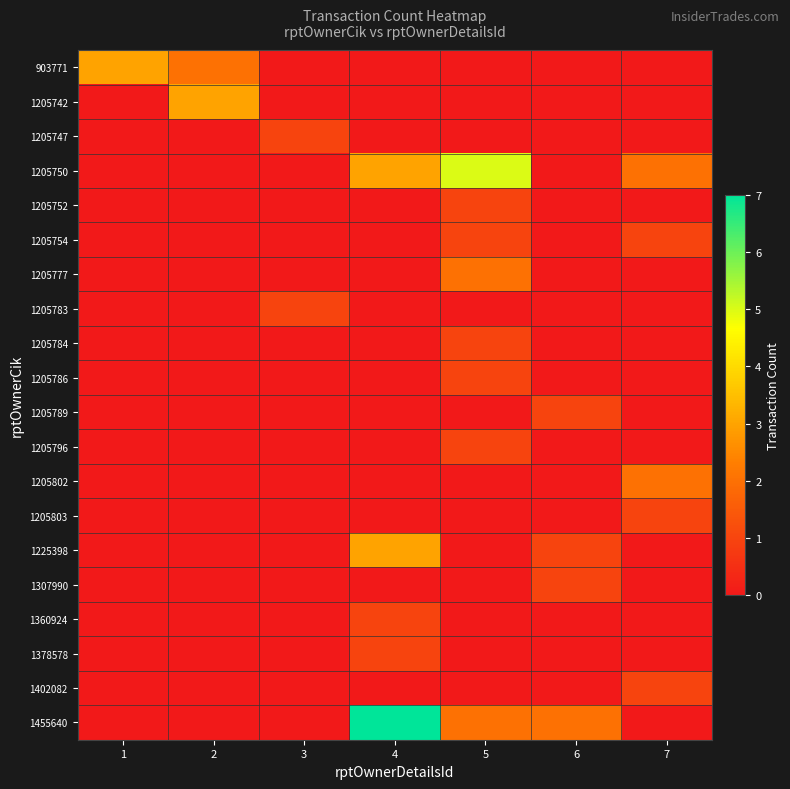

What is the difference between the highest and lowest values at 2?

3